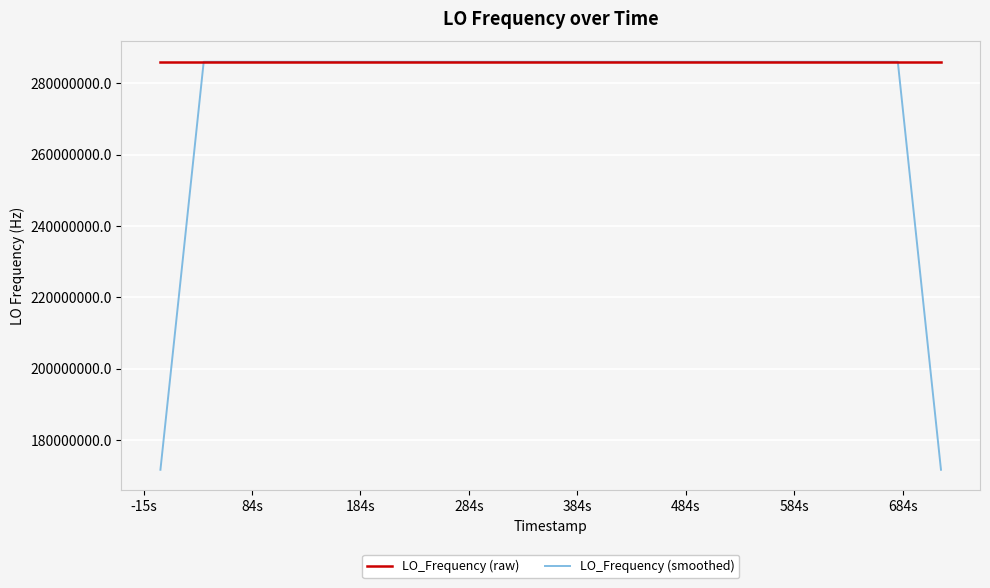

True or false: LO_Frequency (smoothed) has more than 2 points higher than both neighbors.

True